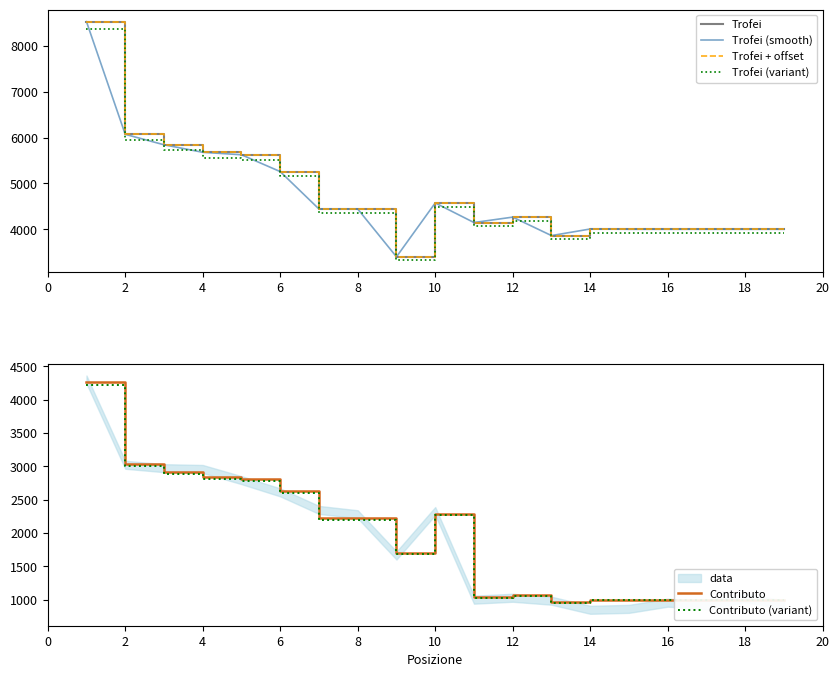

What is the highest value of the Contributo (variant) series?

4222.4